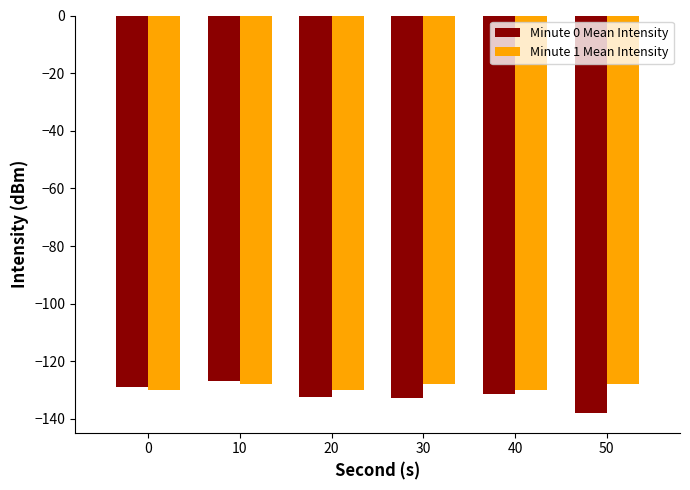

What is the total value across all series at 30?

-260.7